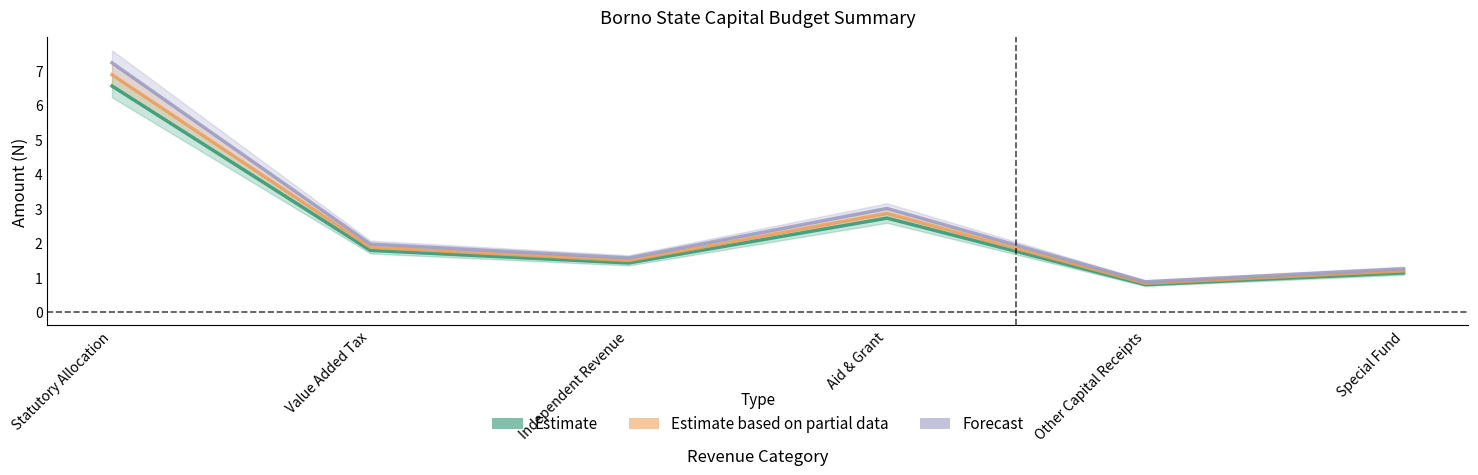

What is the label of the 1st point from the right?

Special Fund